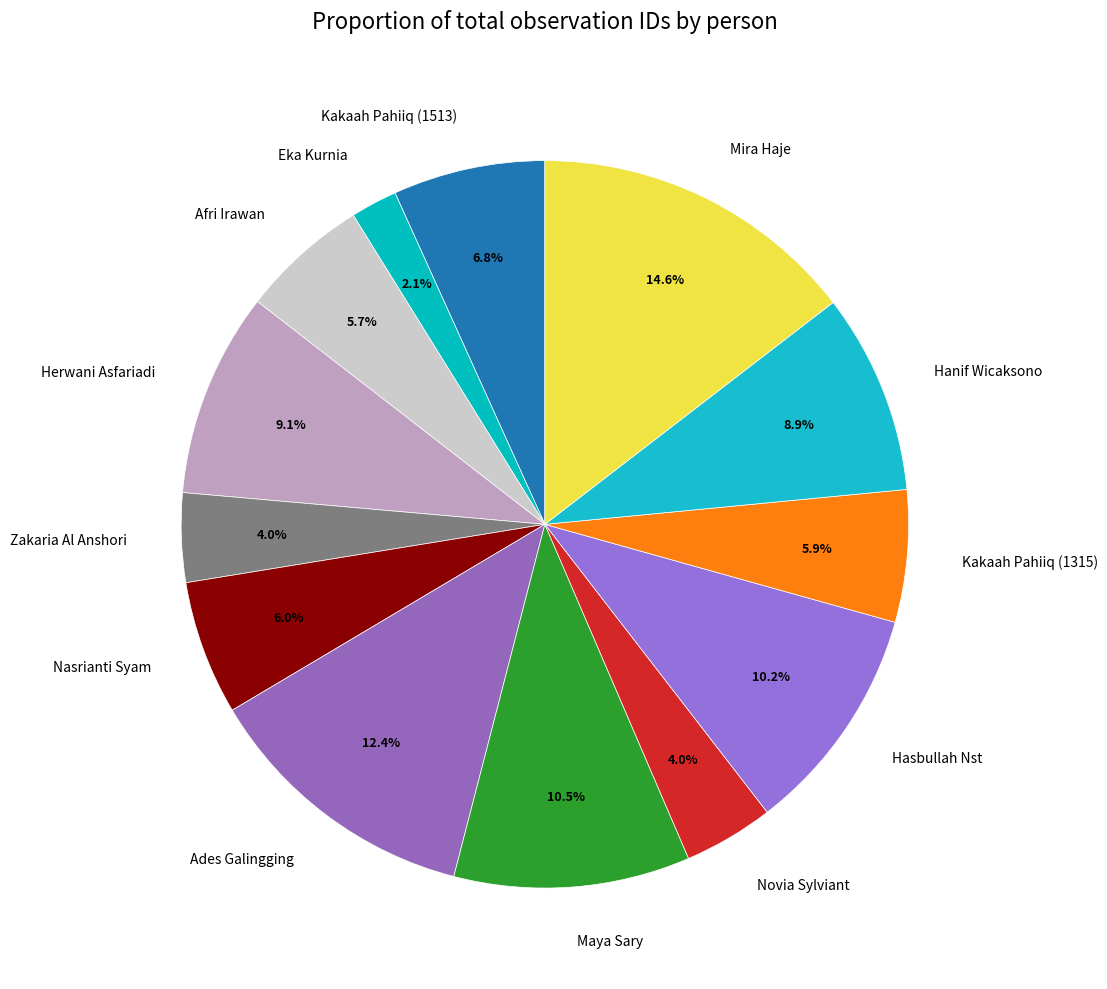

Is it true that Zakaria Al Anshori is 4% of the pie?

True